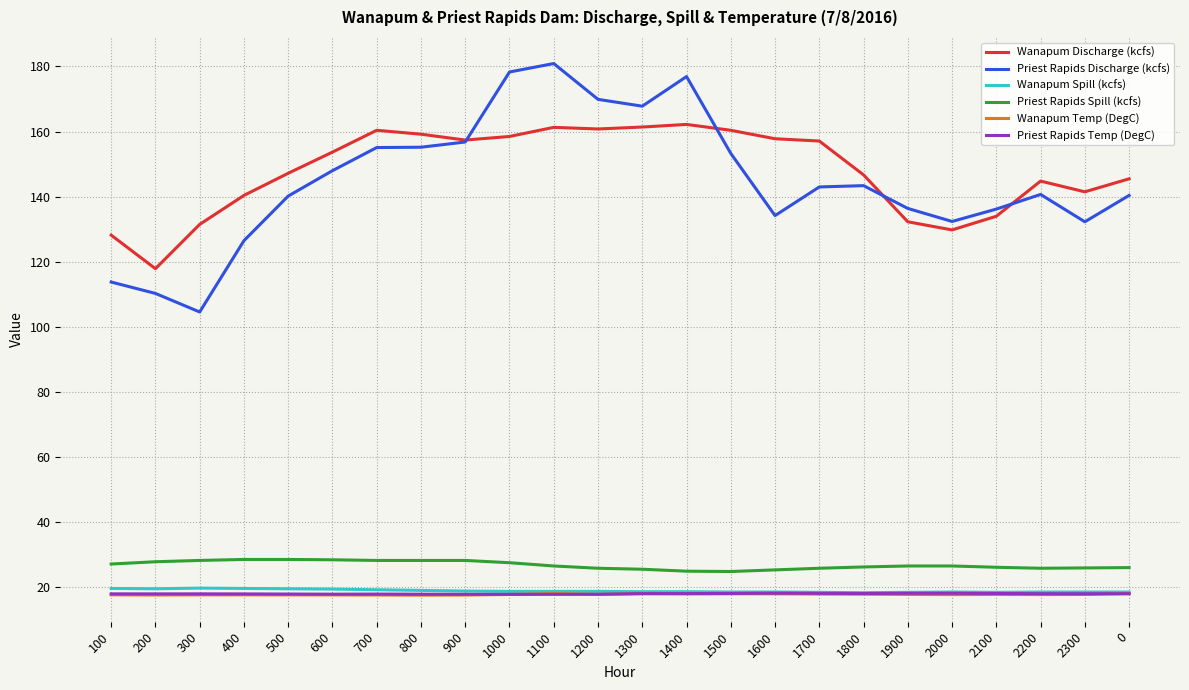

In Wanapum Temp (DegC), how many points are lower than both neighbors (excluding endpoints)?

6